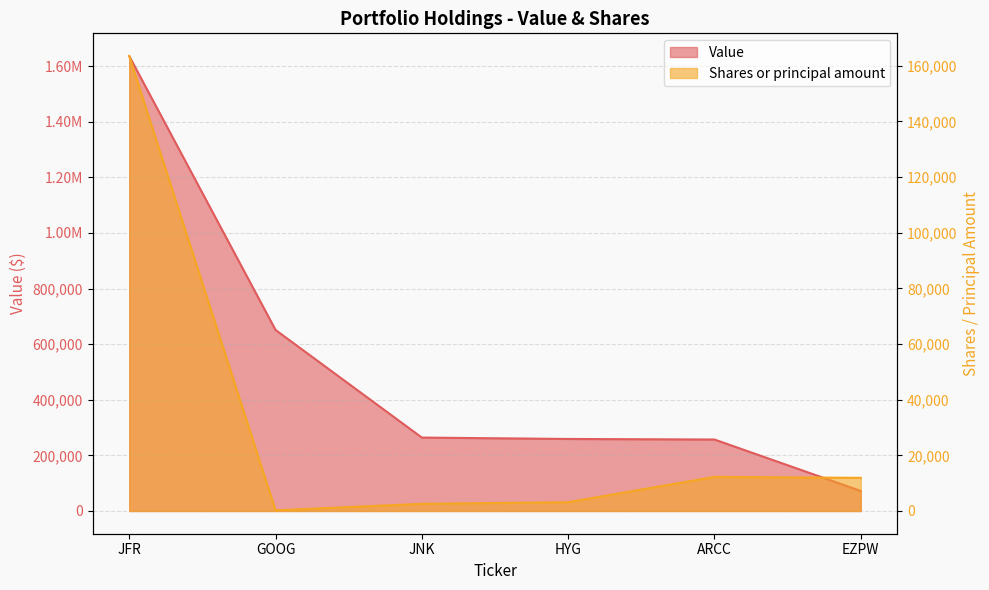

What is the sum of all Value values?

3139000